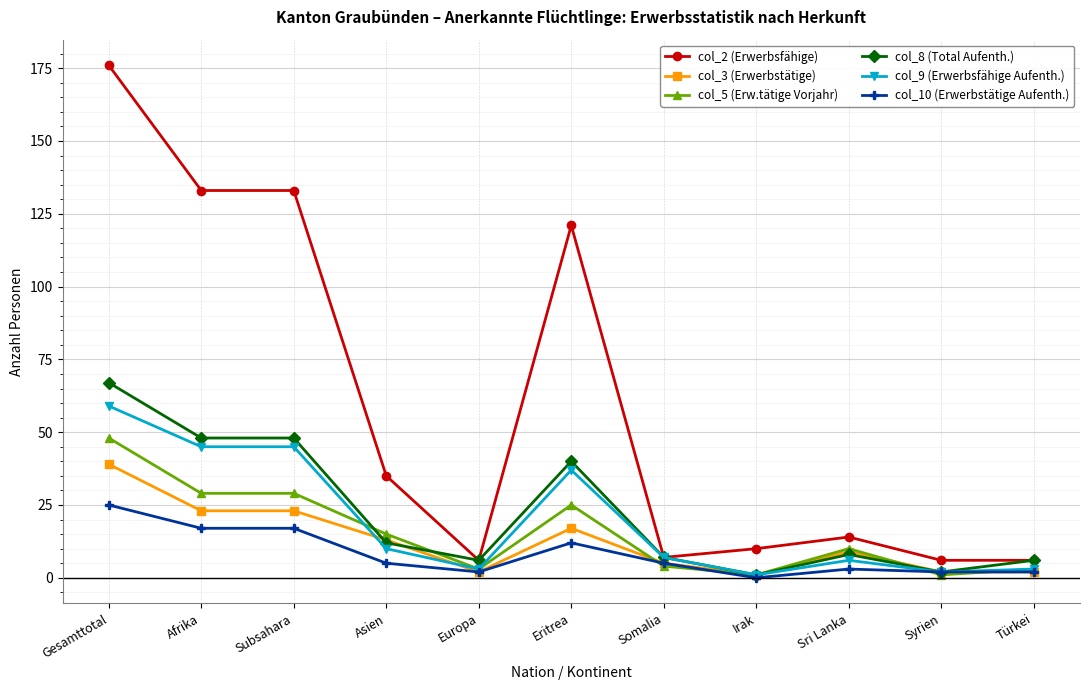

Count the number of categories in the chart.

11